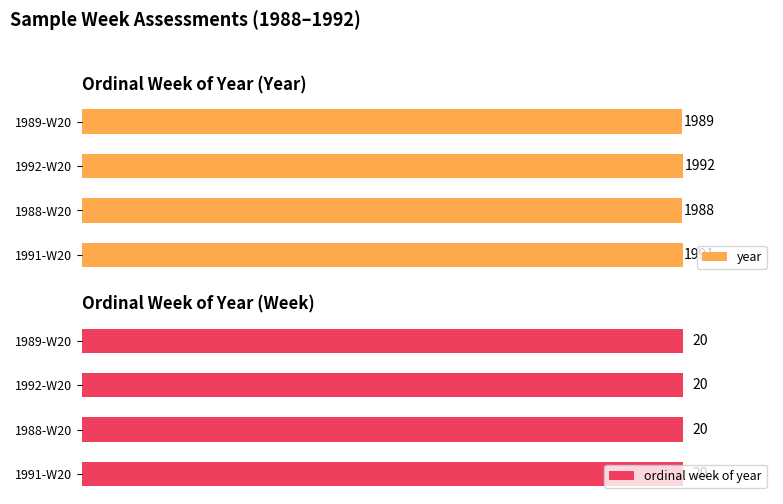

Which category has the lowest value in the year series?

1988-W20